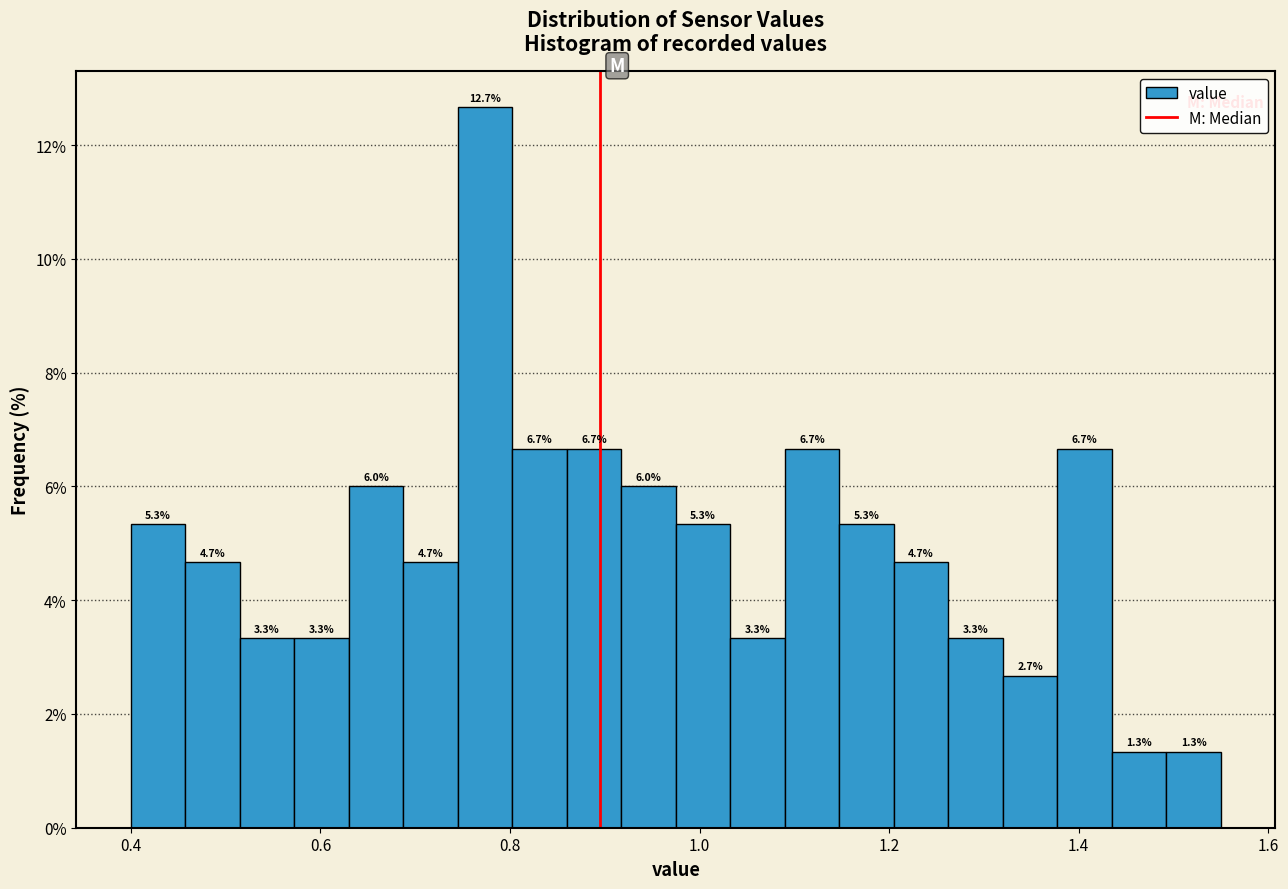

Around what value on the x-axis is the tallest bar? Give the approximate position of its centre, as read against the axis.

0.78